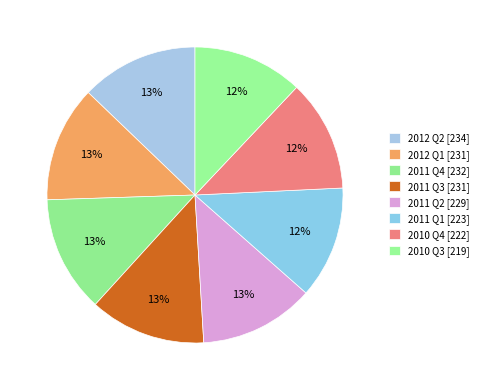

How many slices are in this pie chart?

8